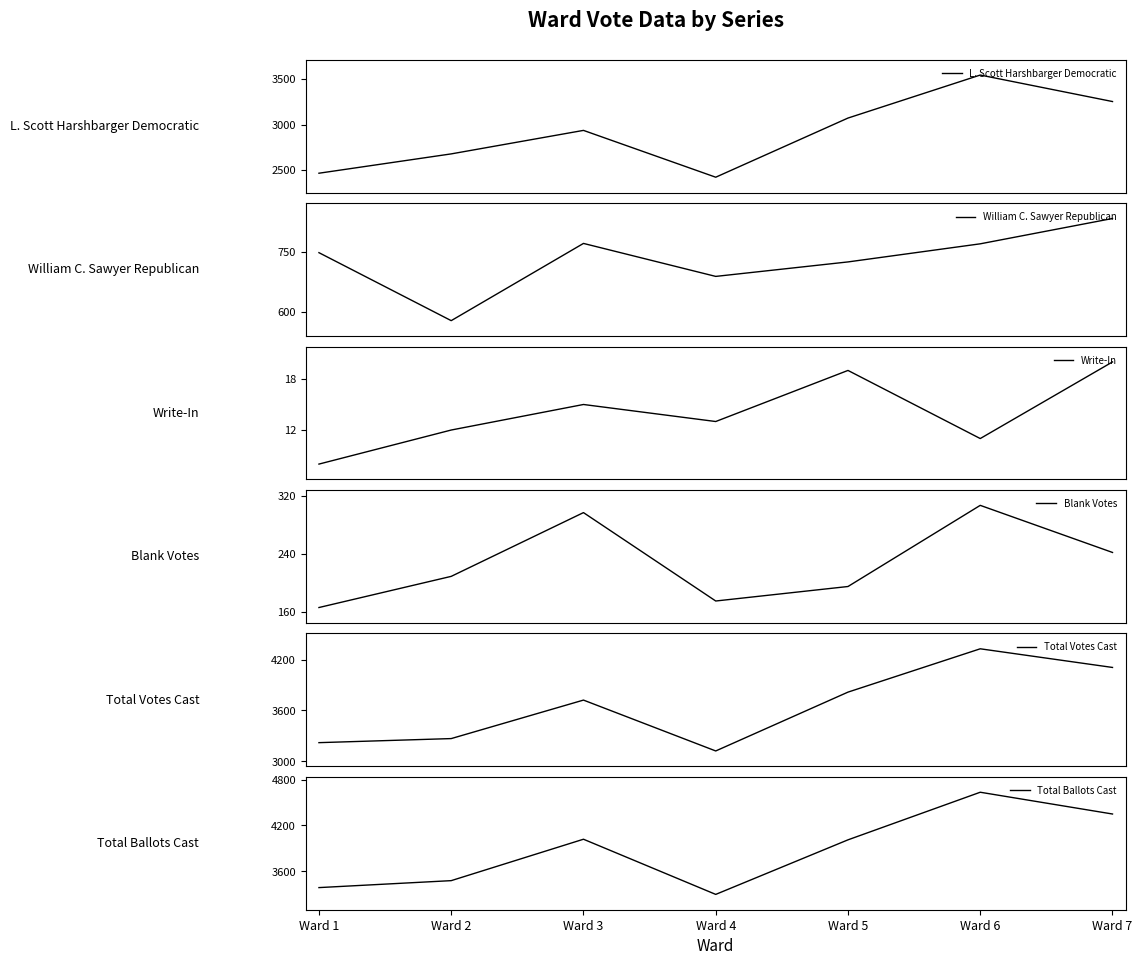

What is the total value across all series at Ward 6?

13595